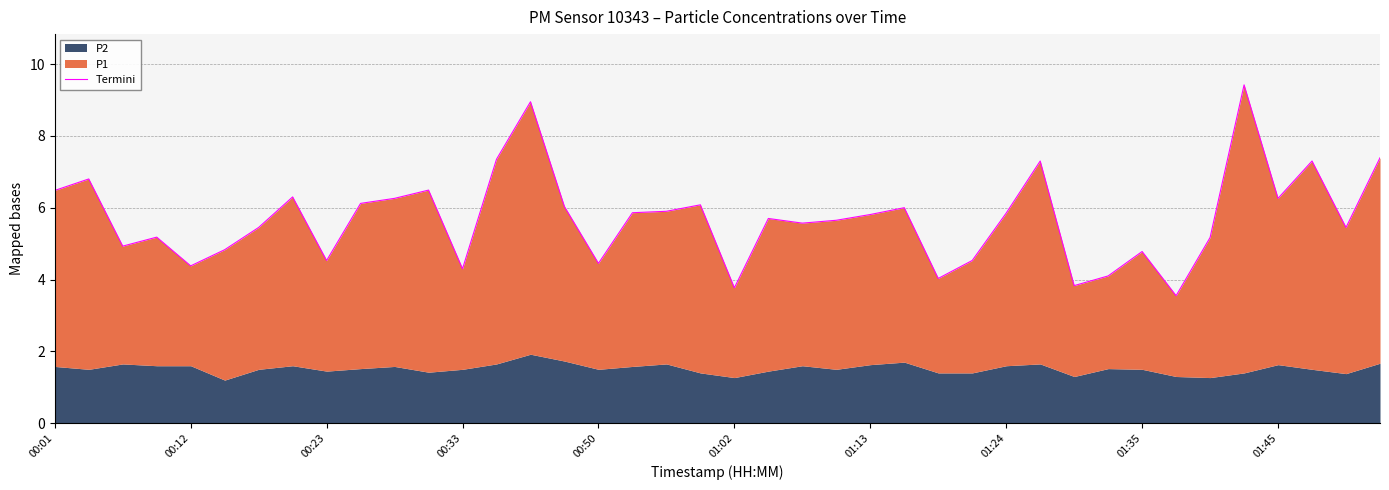

Read the value at 14.

8.9